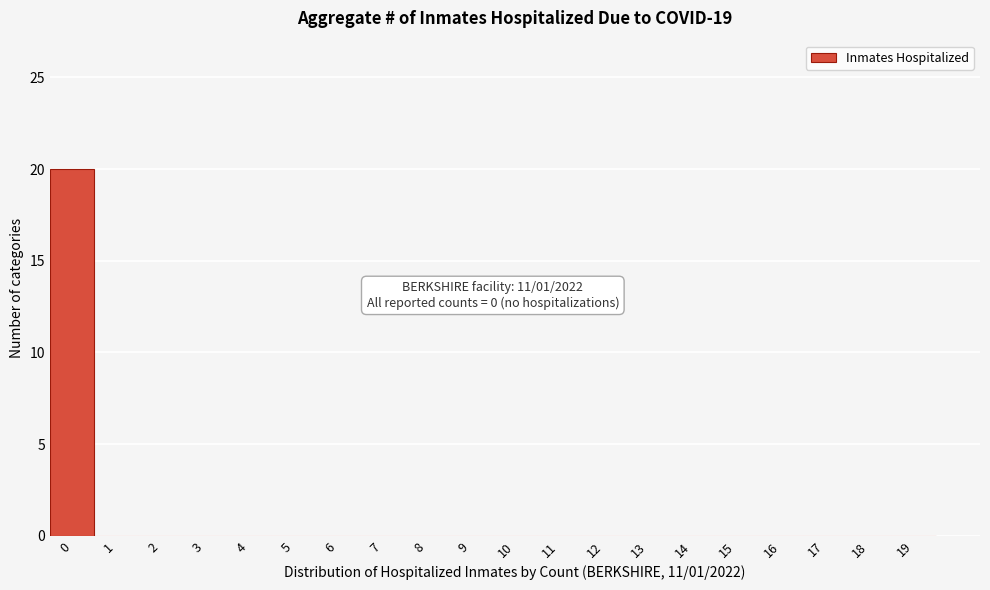

Reading left to right, extract all data points from this chart.

0=20	1=0	2=0	3=0	4=0	5=0	6=0	7=0	8=0	9=0	10=0	11=0	12=0	13=0	14=0	15=0	16=0	17=0	18=0	19=0